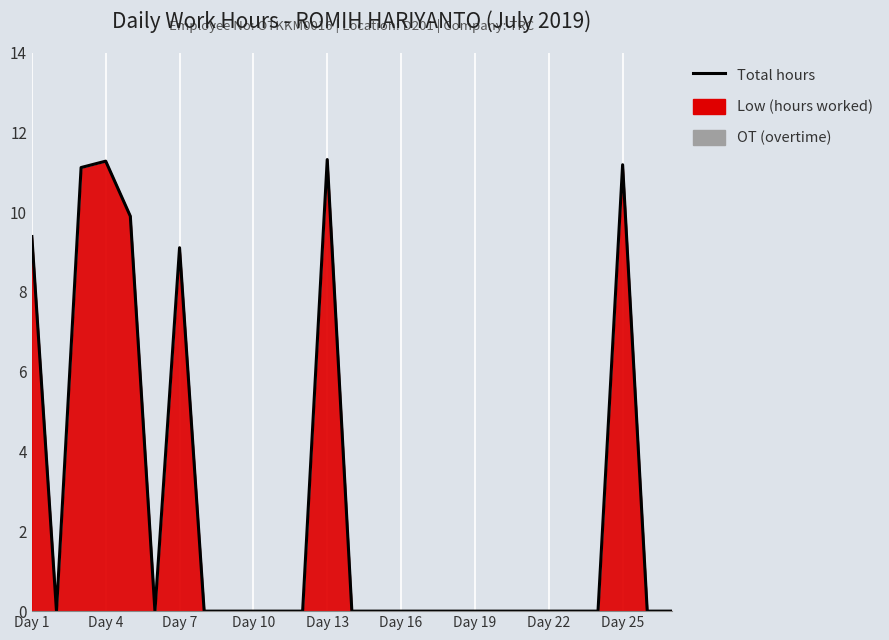

What is the greatest value displayed?

11.3